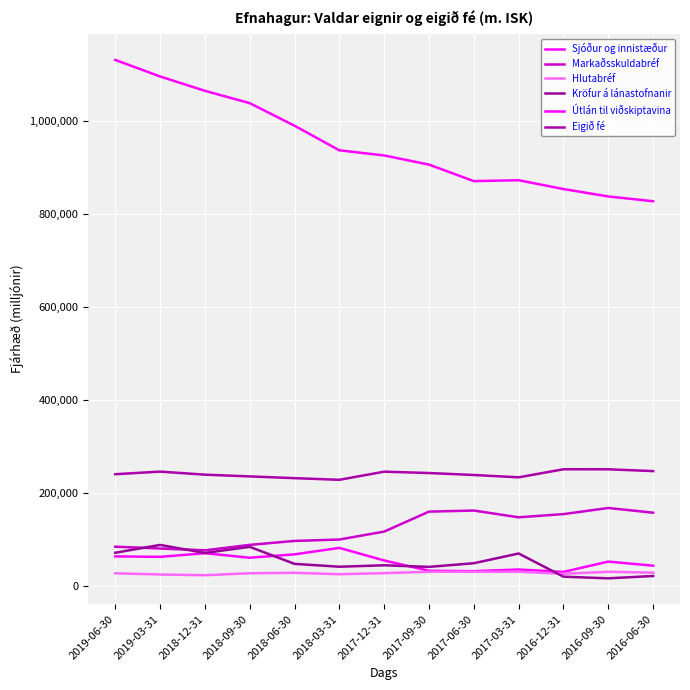

What is the difference between the maximum and minimum values in the Útlán til viðskiptavina series?

303674